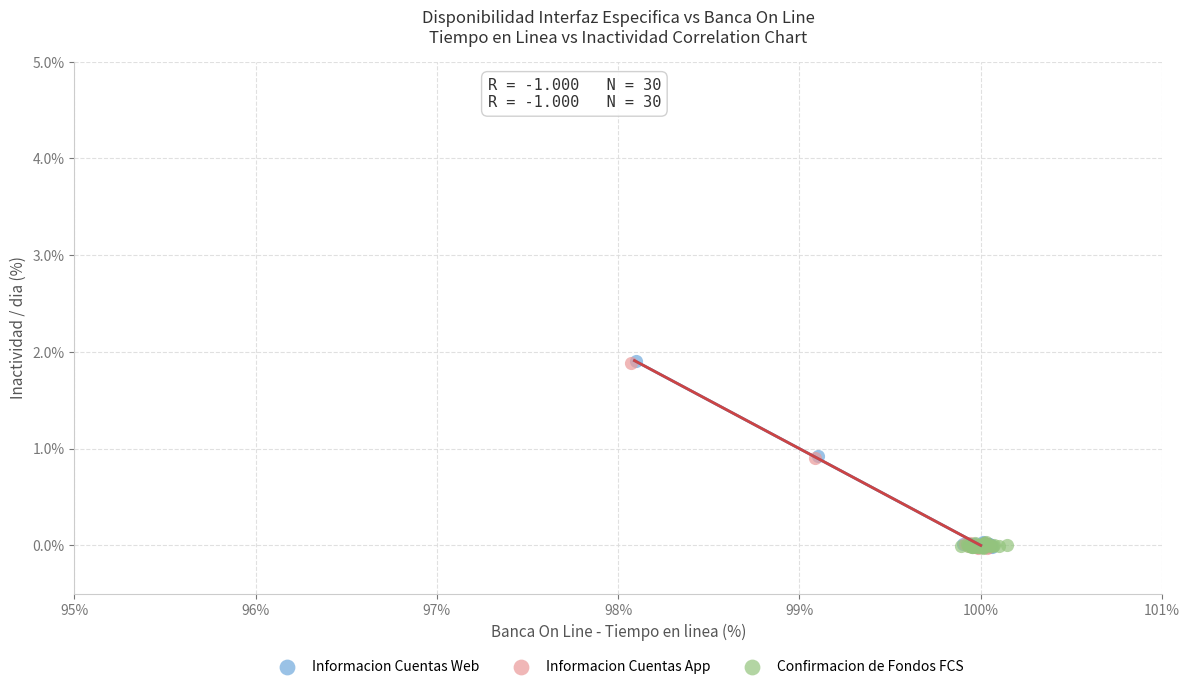

Which series has the widest spread of Y values?

Informacion Cuentas Web